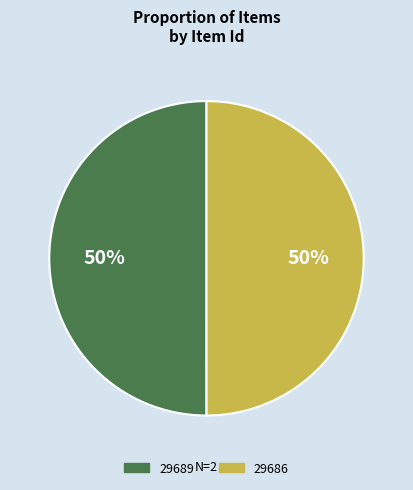

To the nearest percent, what percentage of the pie is 29689?

50%